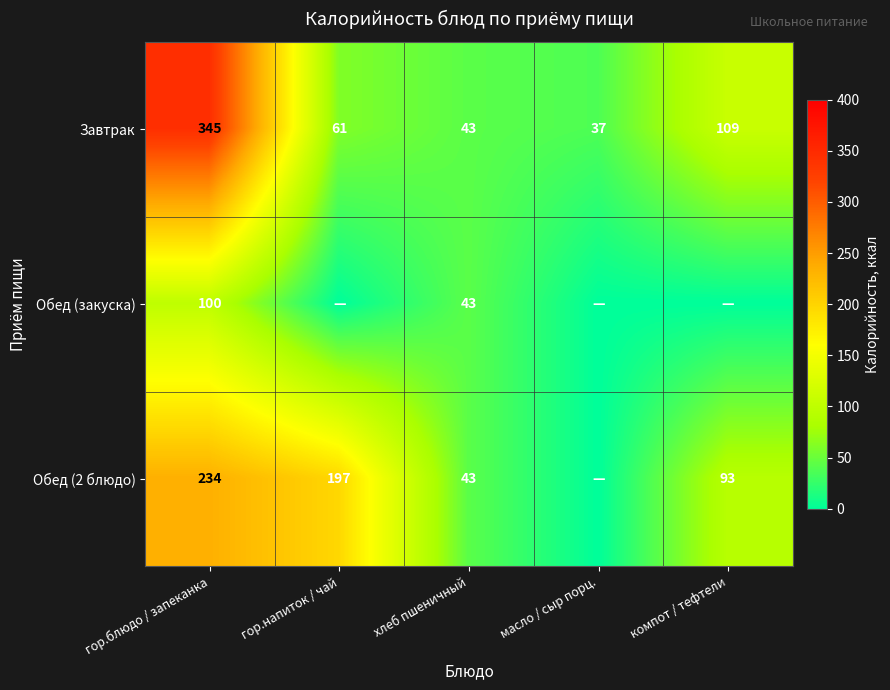

List the labels in order of Завтрак value, largest first.

гор.блюдо / запеканка, компот / тефтели, гор.напиток / чай, хлеб пшеничный, масло / сыр порц.